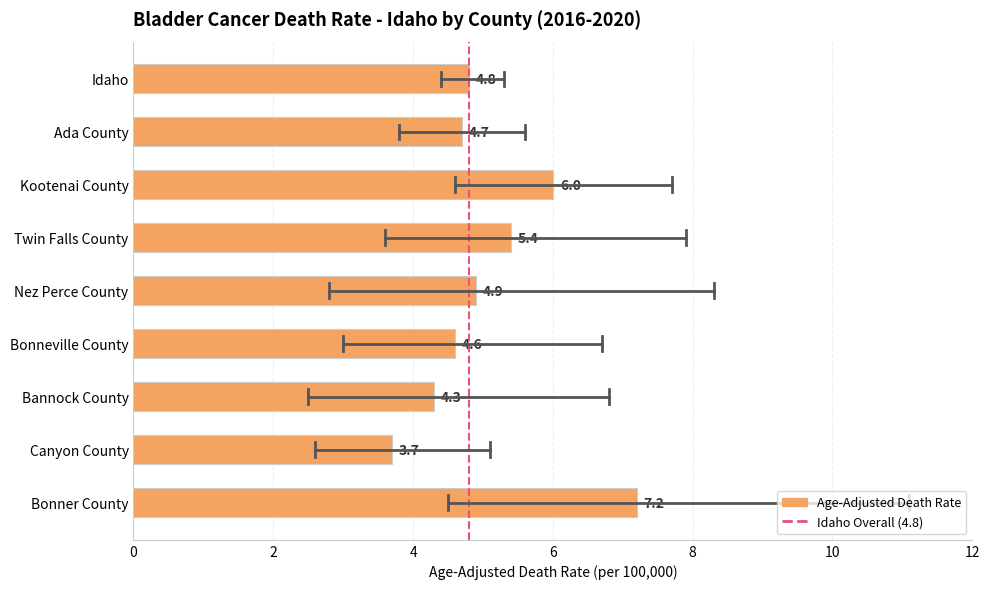

Are the bars horizontal?

Yes